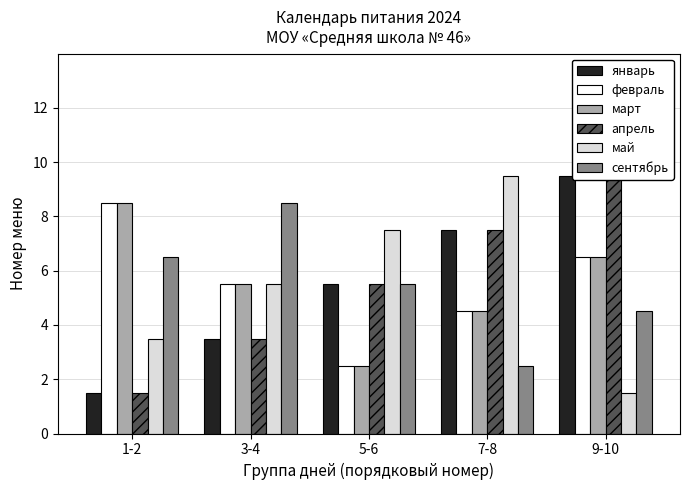

What position from the right is 5-6?

3